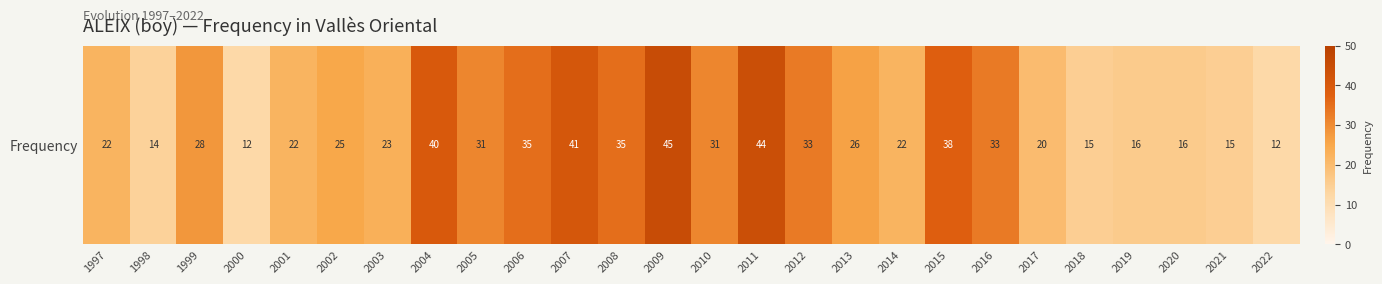

What is the smallest value displayed?

12